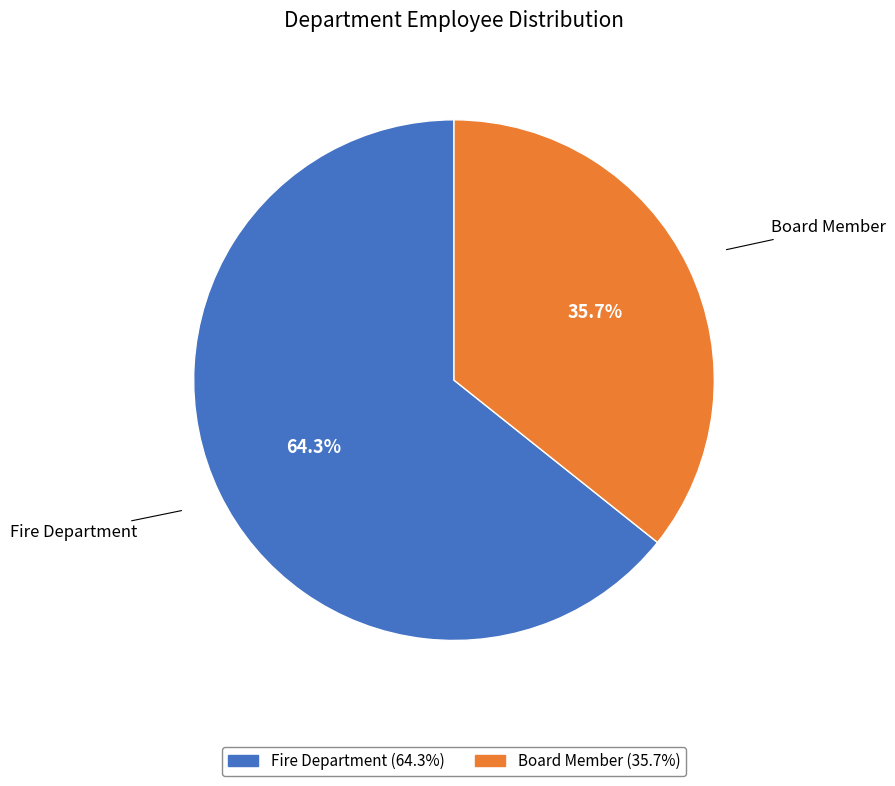

What percentage is the Board Member slice, to the nearest percent?

36%